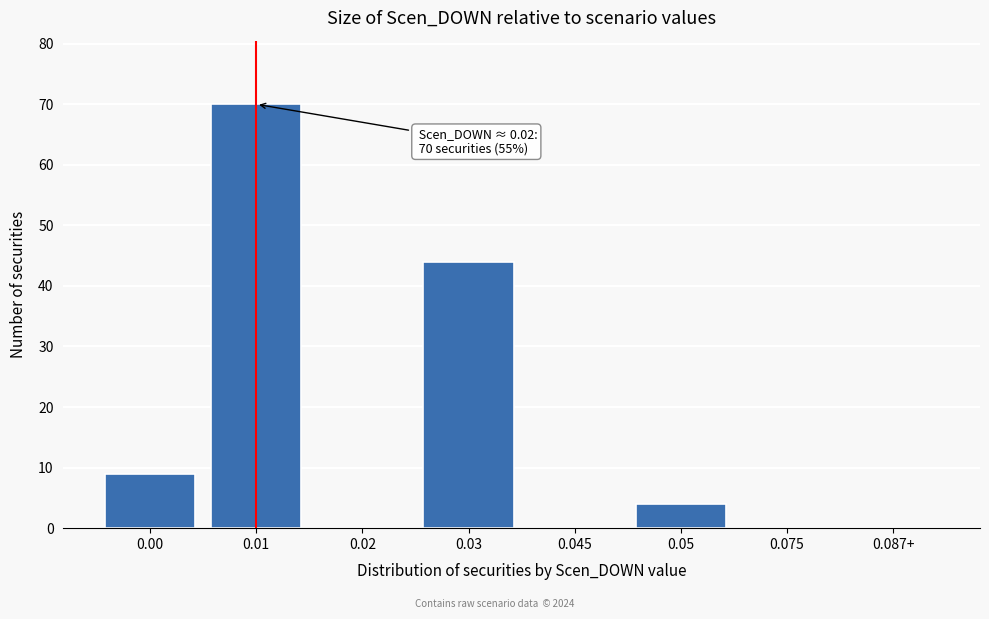

Reading right to left, list all the values displayed in this chart.

0.087+=0	0.075=0	0.05=4	0.045=0	0.03=44	0.02=0	0.01=70	0.00=9